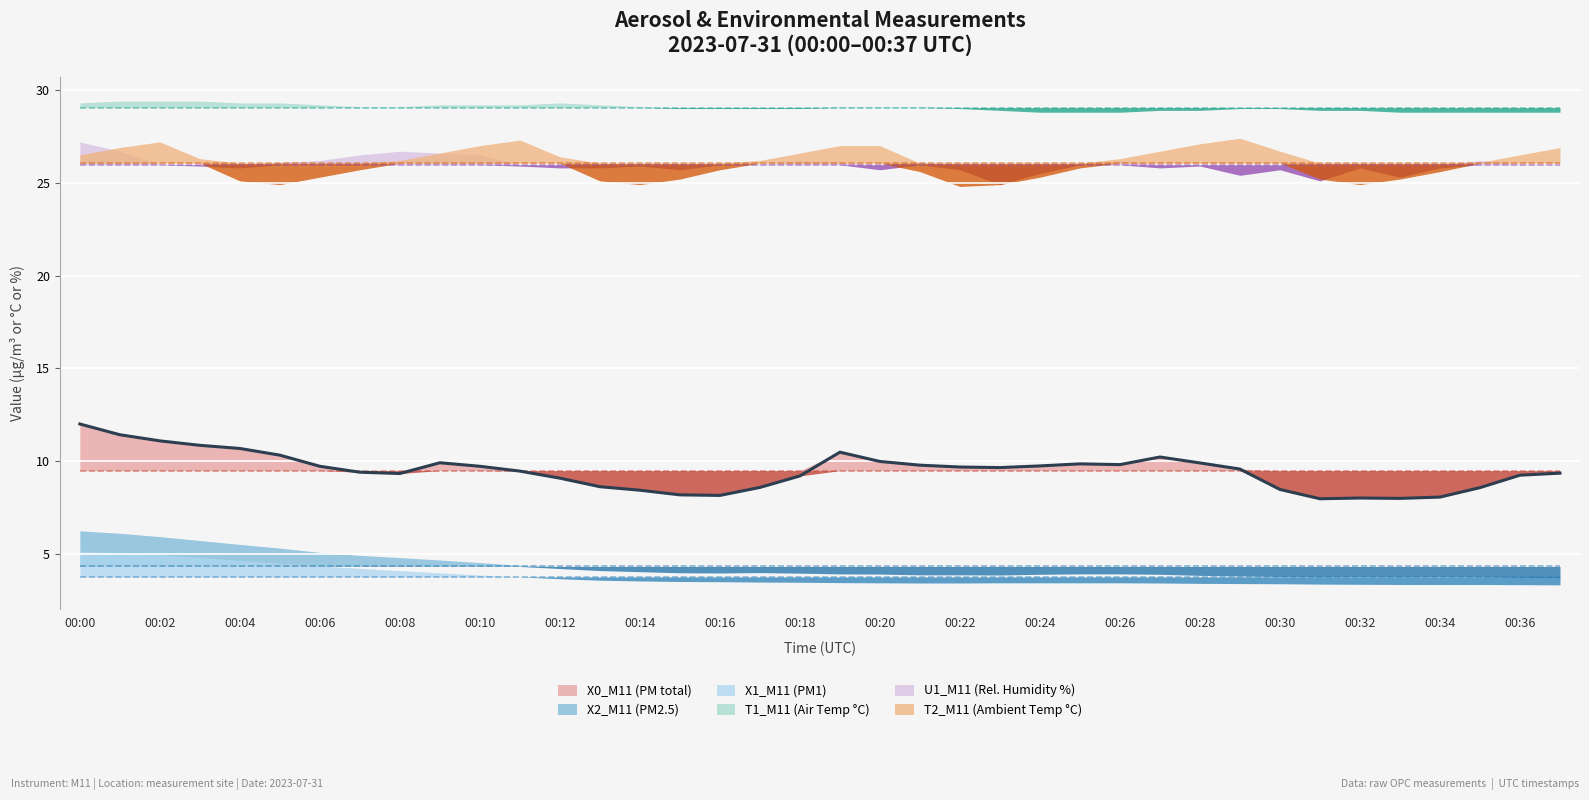

What is the greatest value displayed?

29.4